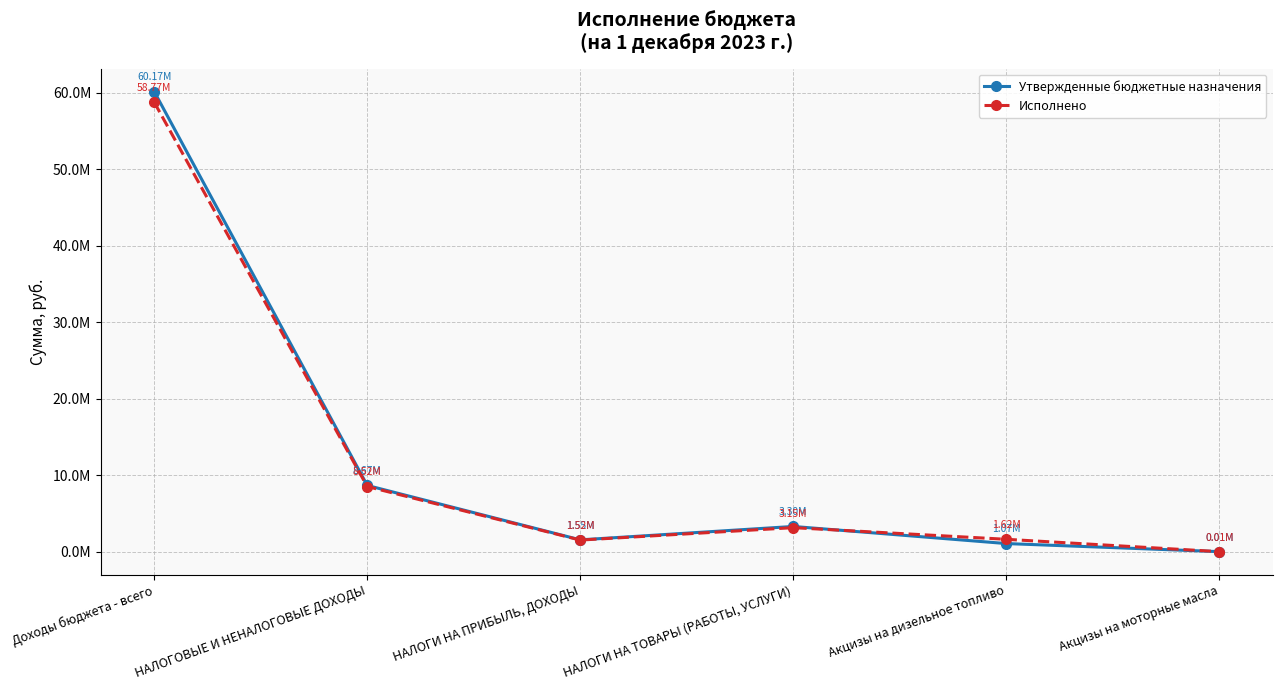

What is the highest value of the Утвержденные бюджетные назначения series?

60168681.0